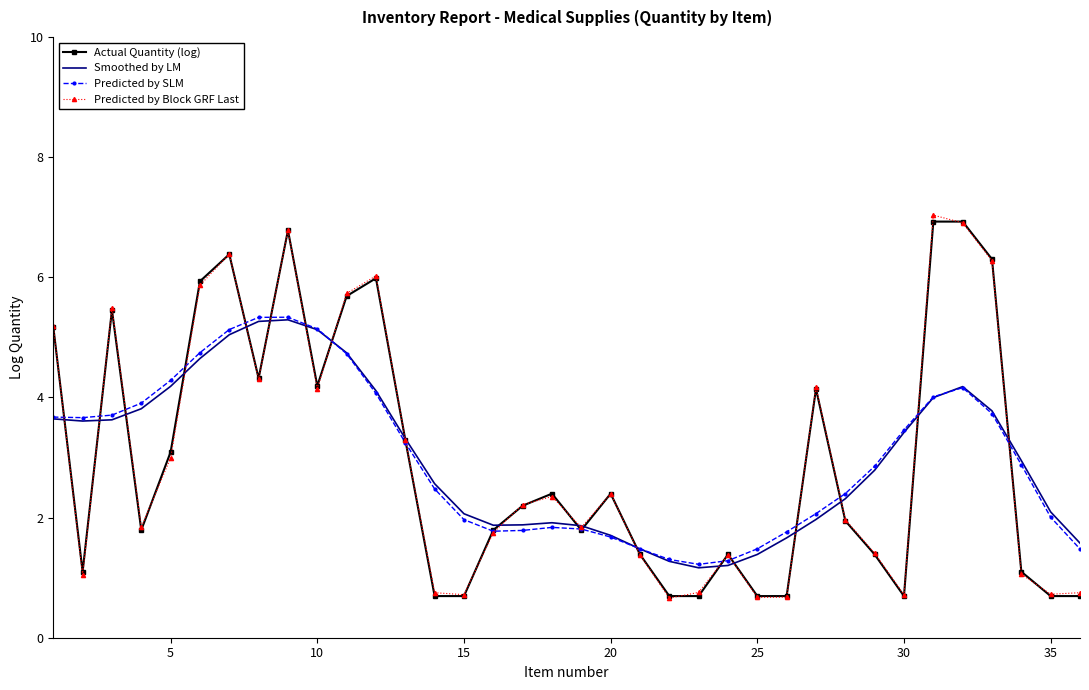

What is the minimum value shown in the chart?

0.7